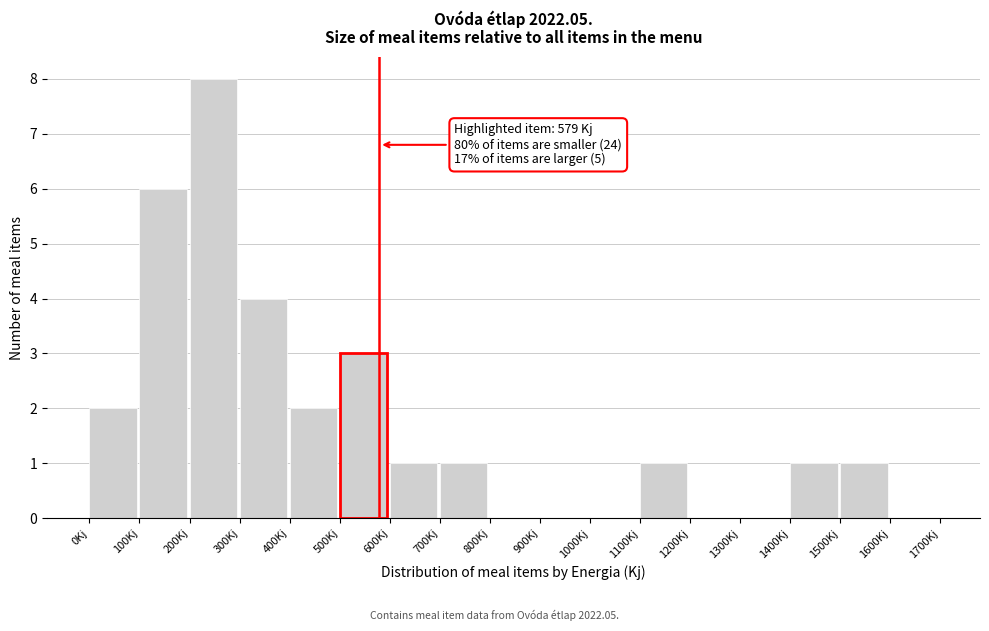

Over which range of the x-axis is the bar tallest?

200 to 300